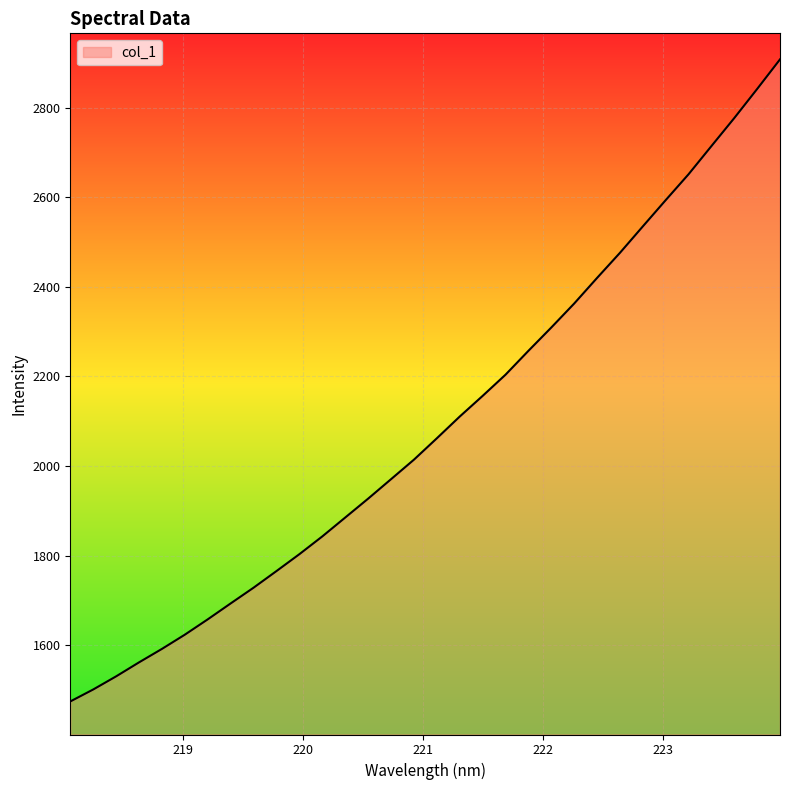

What is the smallest value displayed?

1474.7